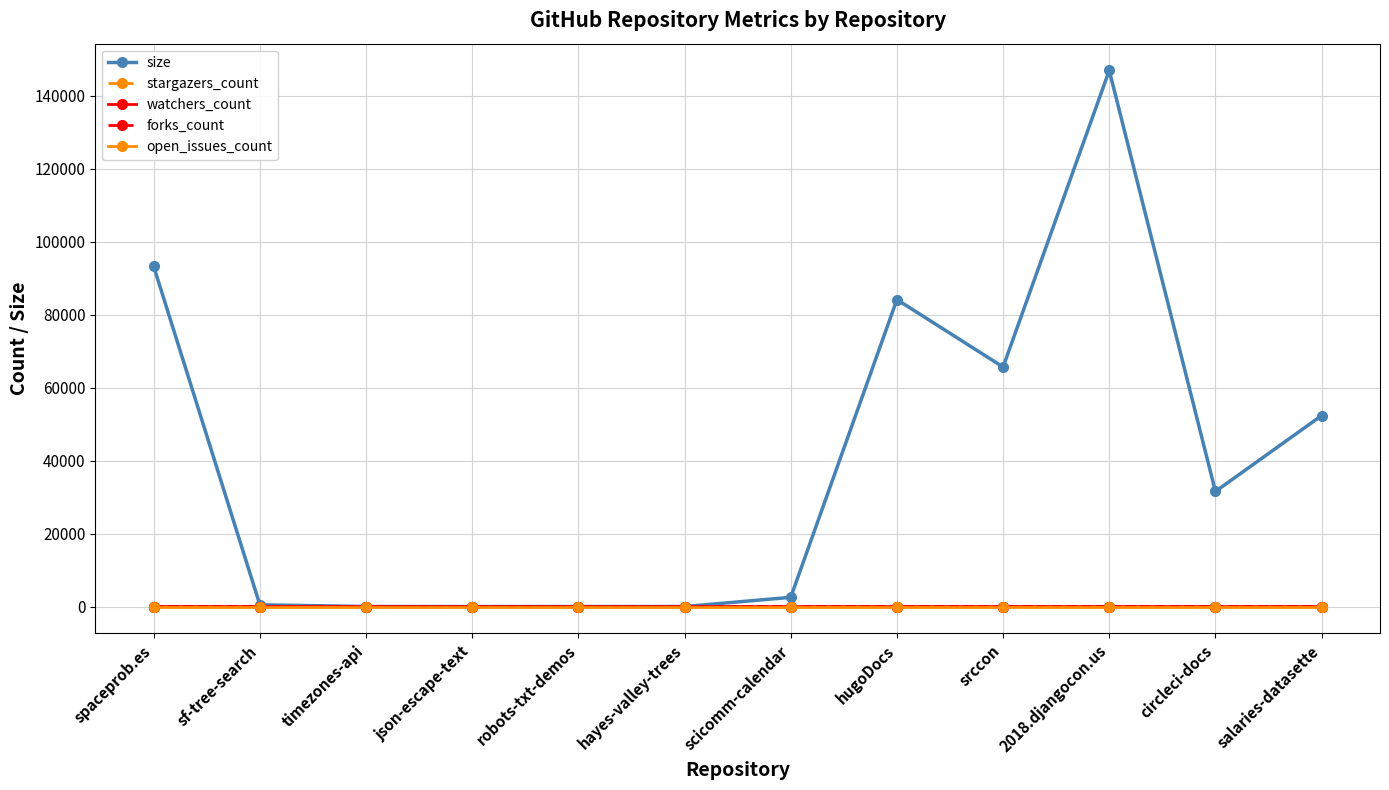

Does the chart have visible grid lines?

Yes